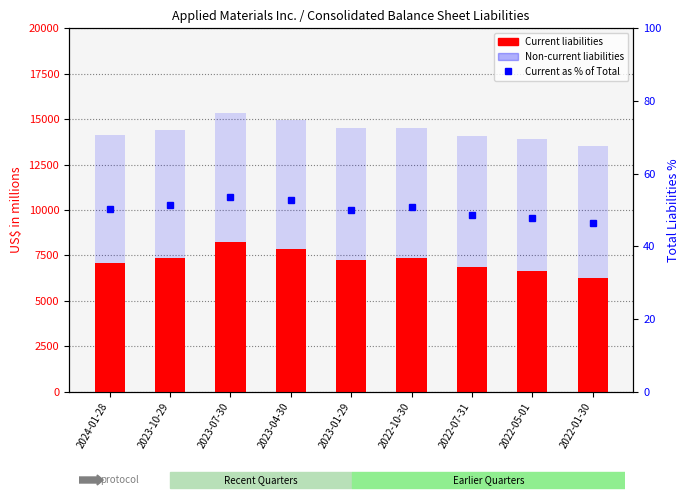

What is the average value of the Non-current liabilities series?

7159.1